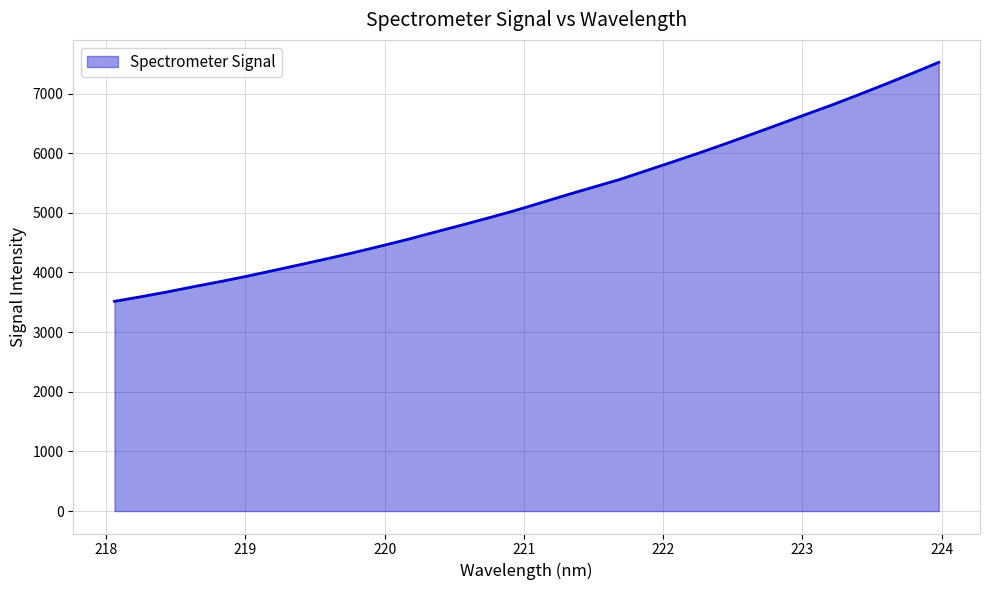

What is the maximum value shown in the chart?

7523.8